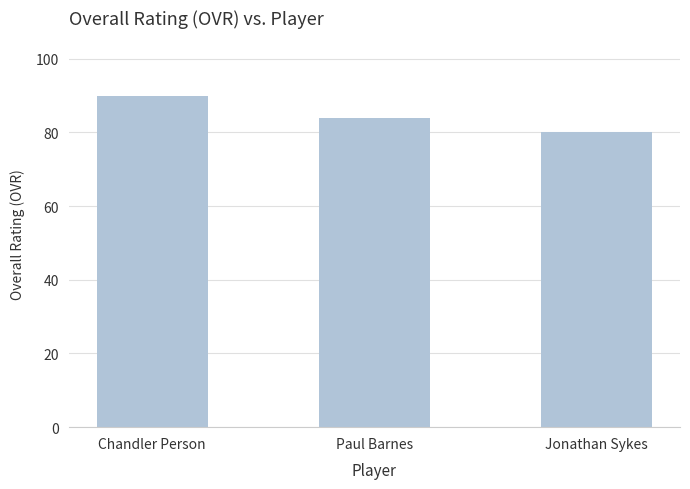

The value at Chandler Person is 38. True or false?

False